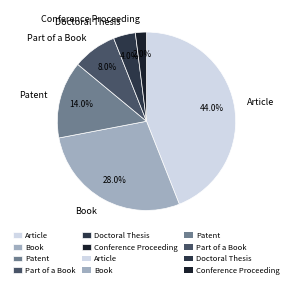

How many segments does this pie chart have?

6